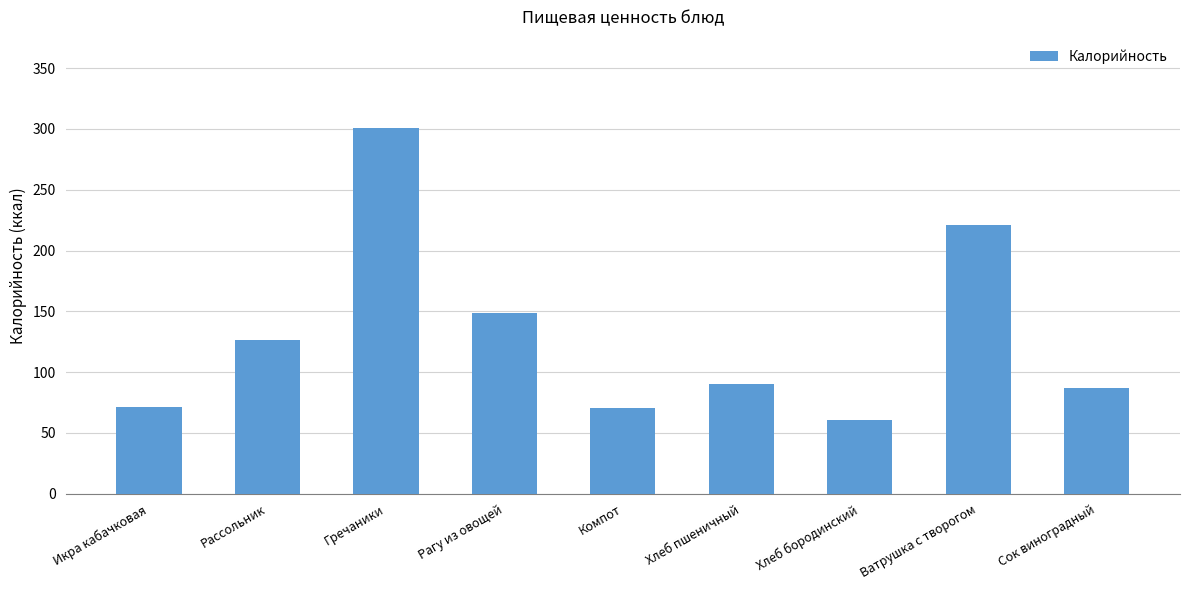

What position from the right is Хлеб бородинский?

3